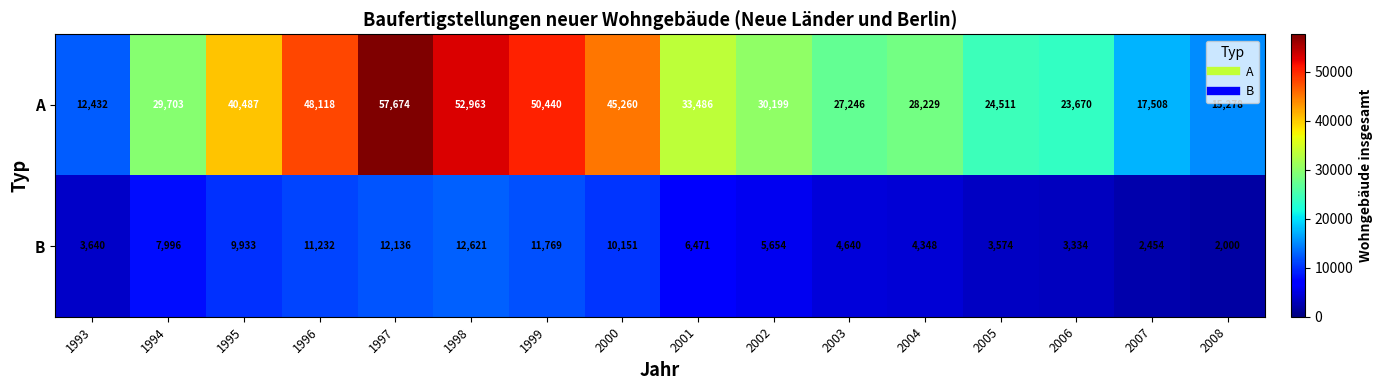

At 1994, list the series in order from largest to smallest.

A, B